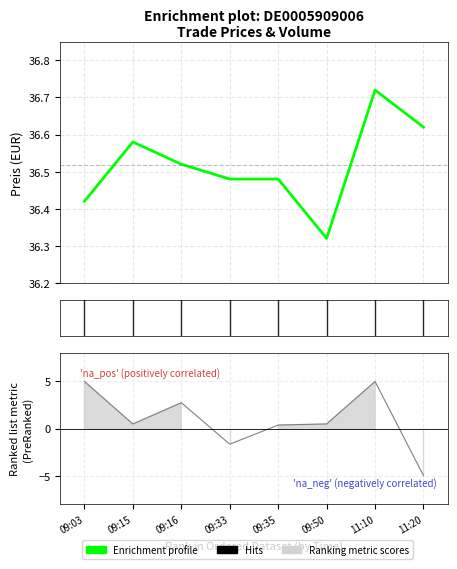

Reading left to right, transcribe all the data shown in this chart.

Preis: 09:03=36.4	09:15=36.6	09:16=36.5	09:33=36.5	09:35=36.5	09:50=36.3	11:10=36.7	11:20=36.6
Anzahl Aktien: 09:03=5.0	09:15=0.5	09:16=2.7	09:33=-1.7	09:35=0.4	09:50=0.5	11:10=5.0	11:20=-5.0